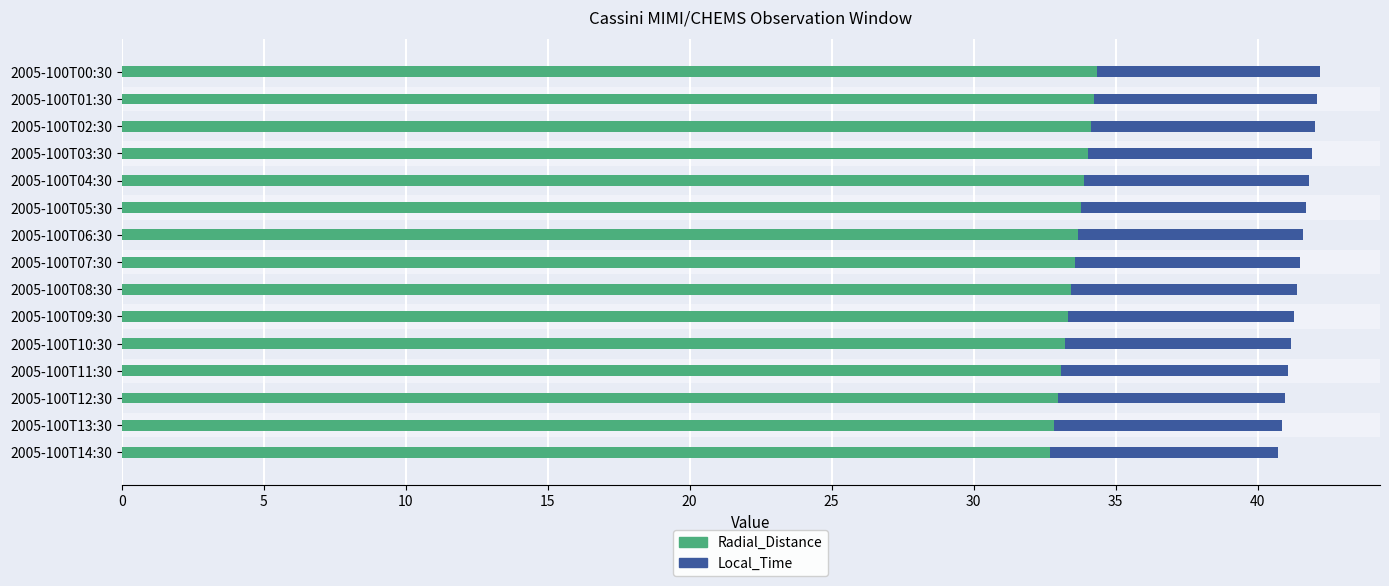

How many bars are there in each group?

2